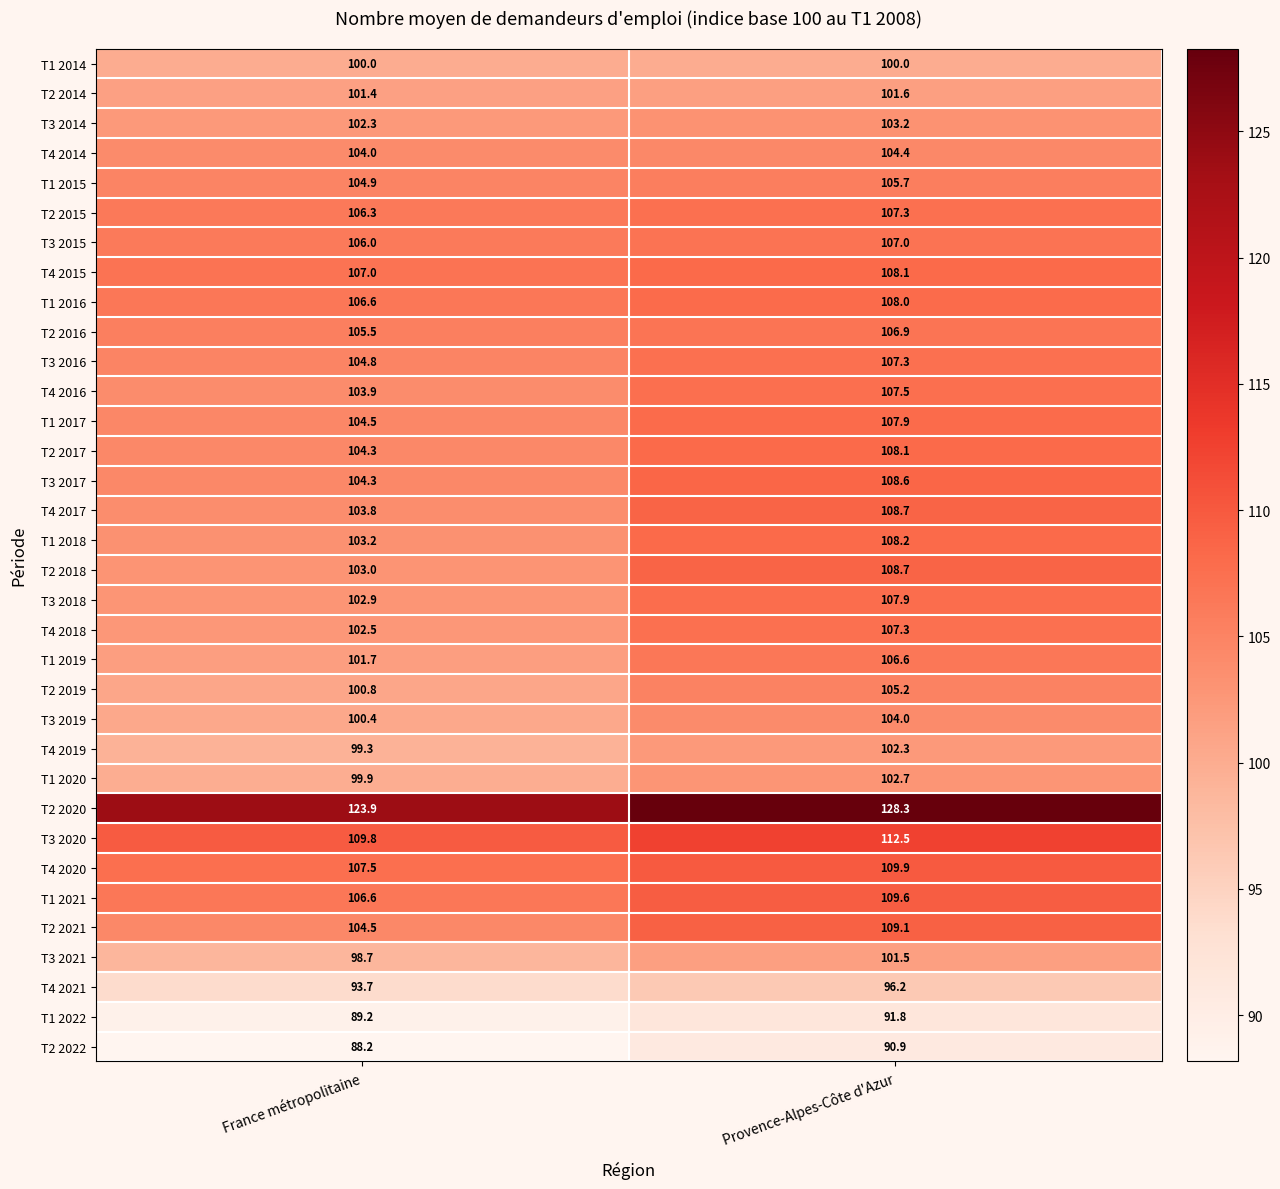

List the labels in order of T4 2021 value, largest first.

Provence-Alpes-Côte d'Azur, France métropolitaine